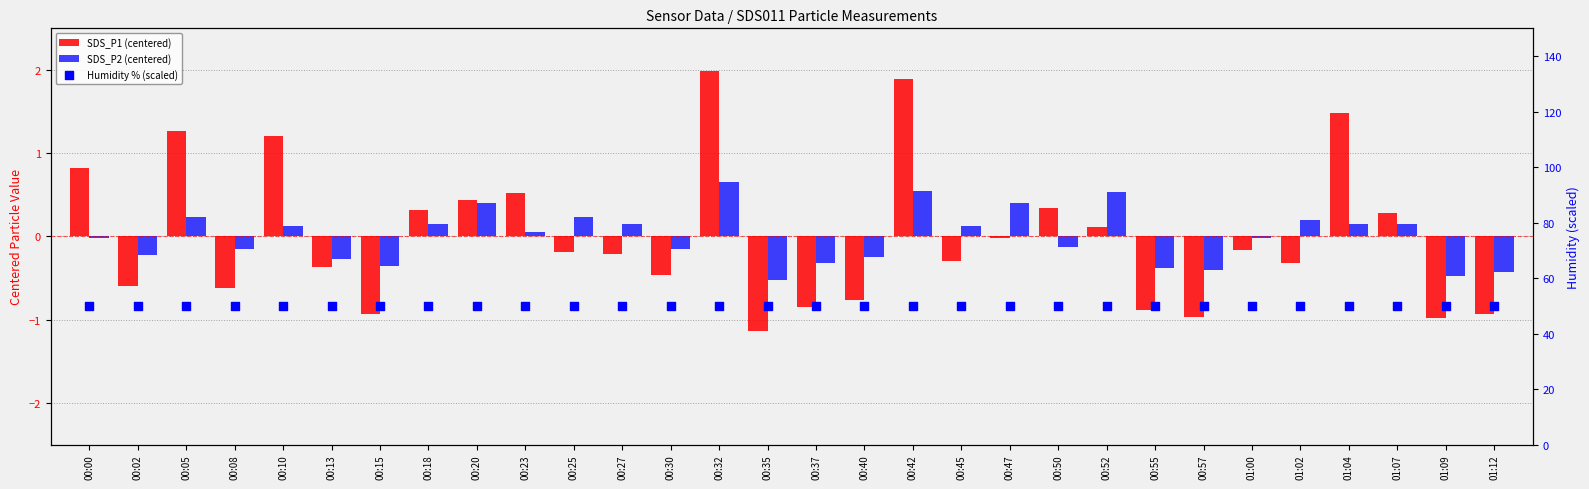

What are all the series names shown in the legend?

SDS_P1 (centered), SDS_P2 (centered), Humidity % (scaled)